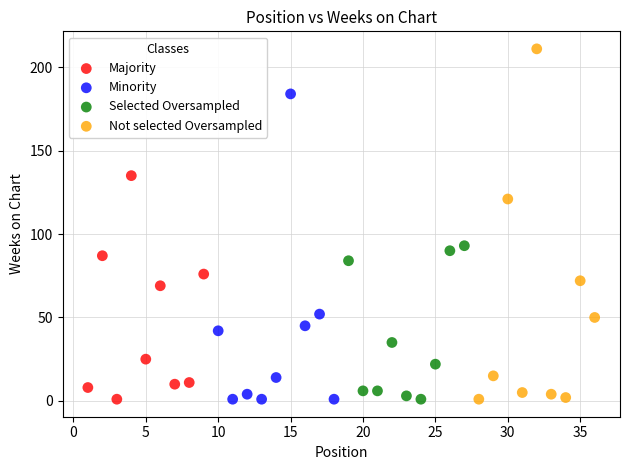

Which series has the largest Y range (max minus min)?

Not selected Oversampled